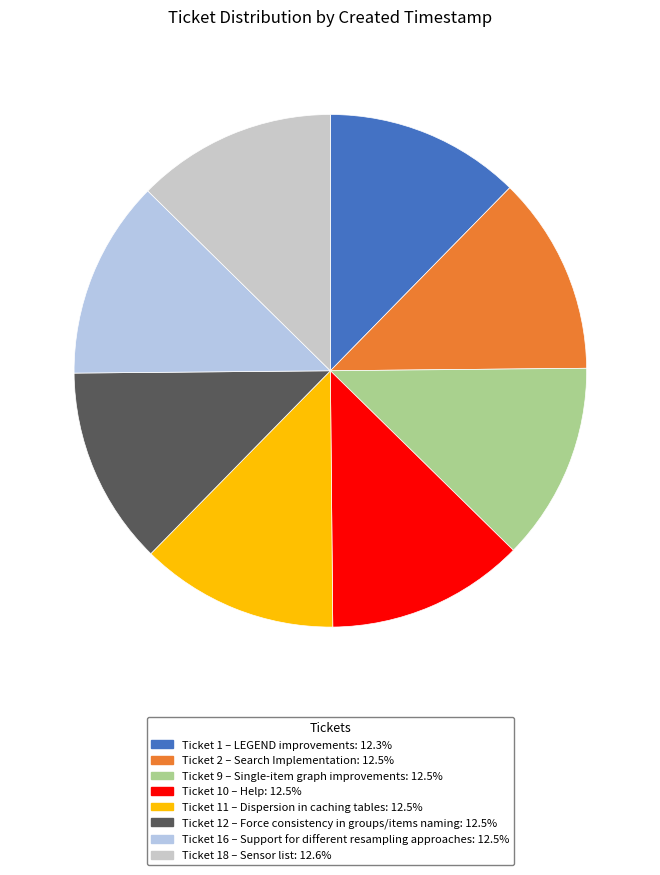

What is the smallest slice in the pie chart?

1